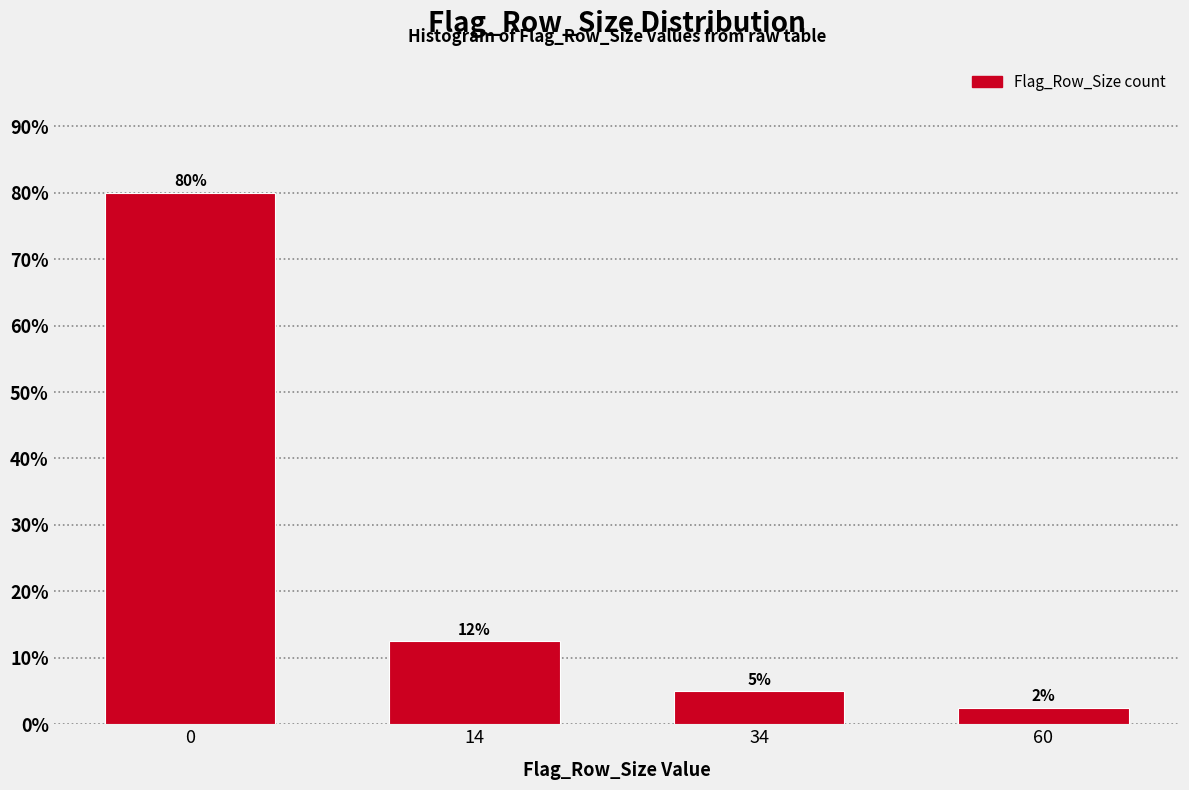

Between 14 and 60, which is larger?

14